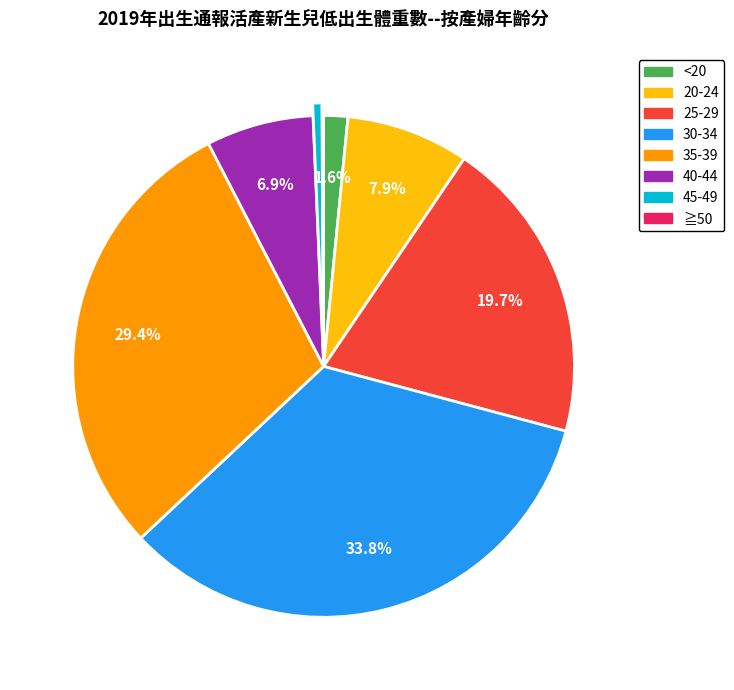

What is the ratio of the value at 35-39 to the value at 25-29?

1.5